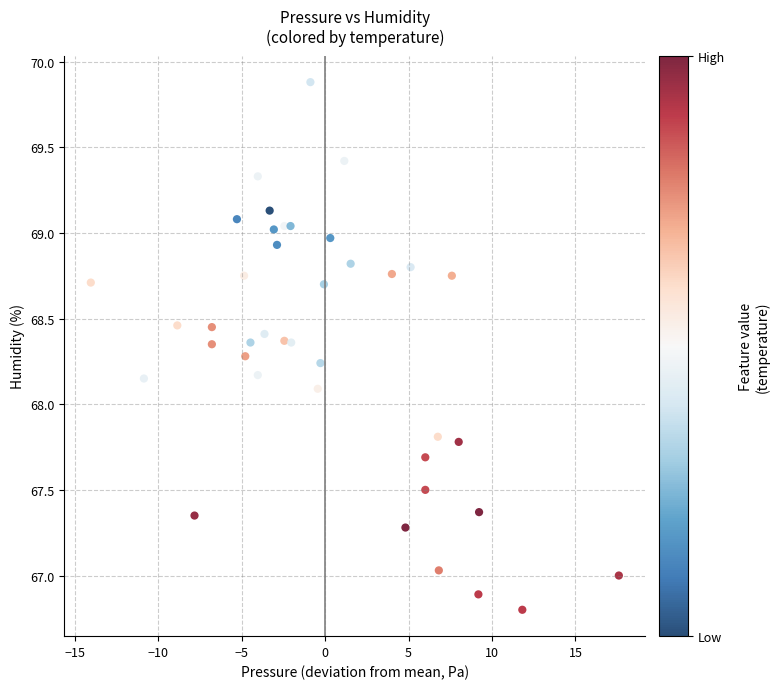

What is the range of Y values (max minus min)?

3.1